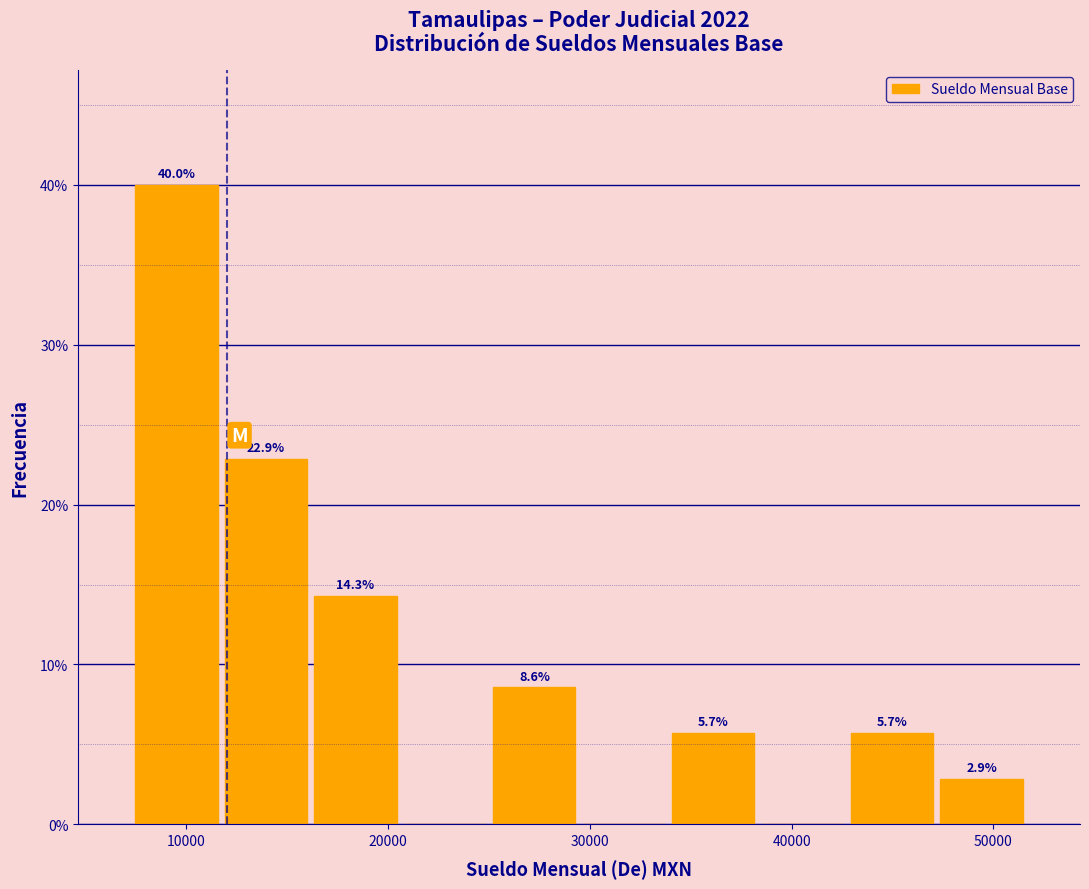

Over which range of the x-axis is the bar tallest?

7000 to 12000